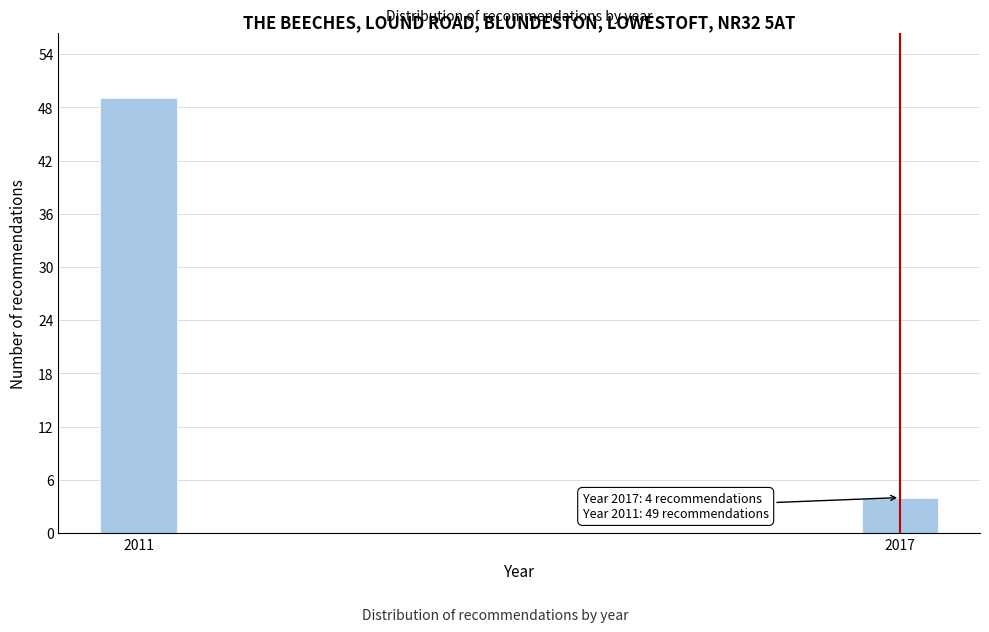

Reading left to right, transcribe all the data shown in this chart.

2011=49	2017=4